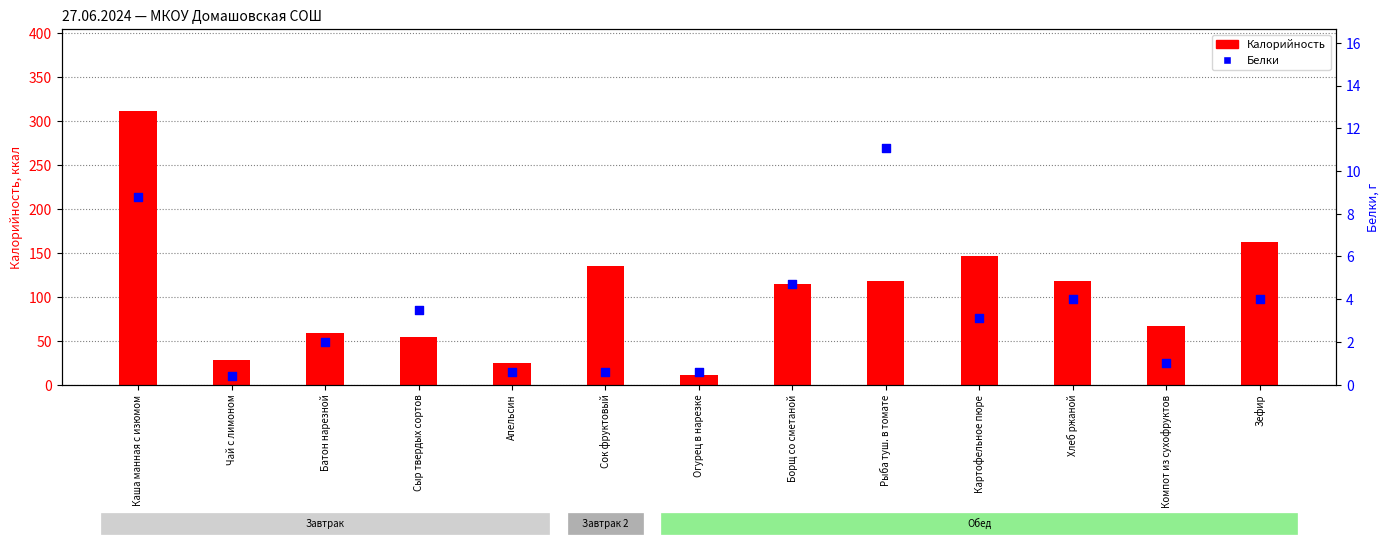

At how many categories does at least one series exceed 25?

11